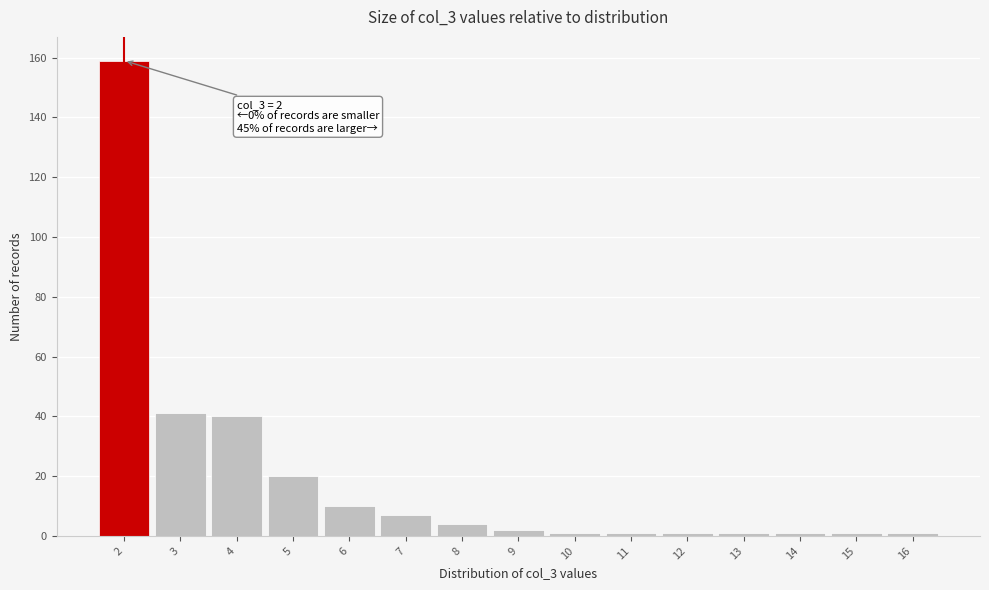

Which range on the x-axis has the tallest bar?

1.5 to 2.5